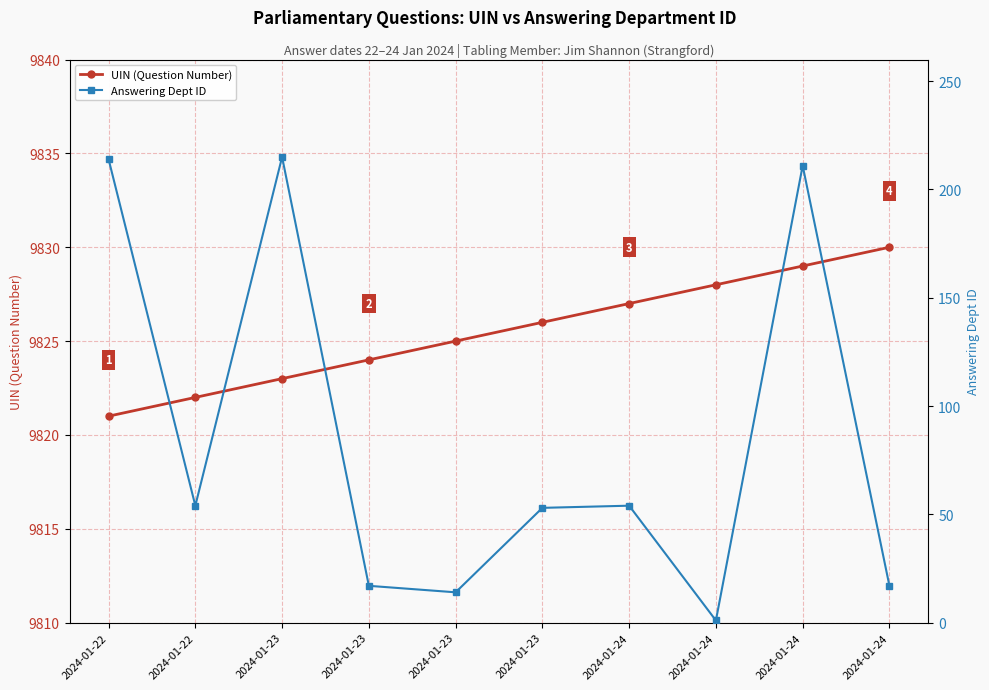

How many UIN (Question Number) values are between 9823 and 9828?

6